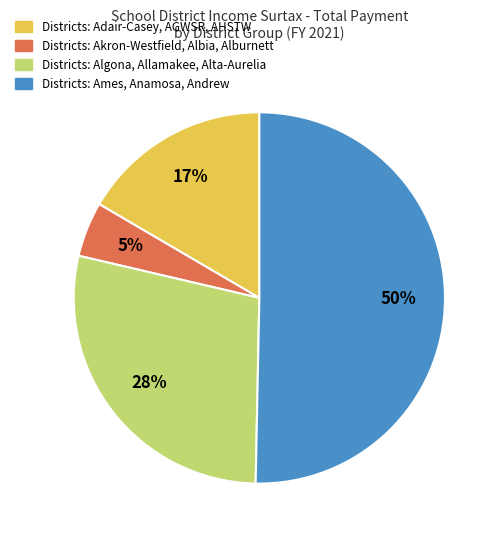

To the nearest percent, what is the average slice percentage?

25%